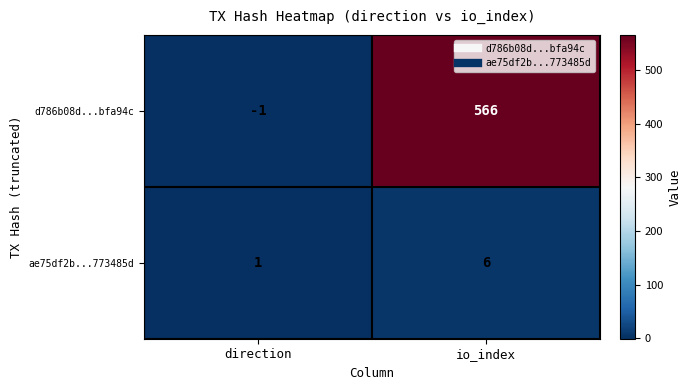

Which series has the largest range (max minus min)?

d786b08d...bfa94c